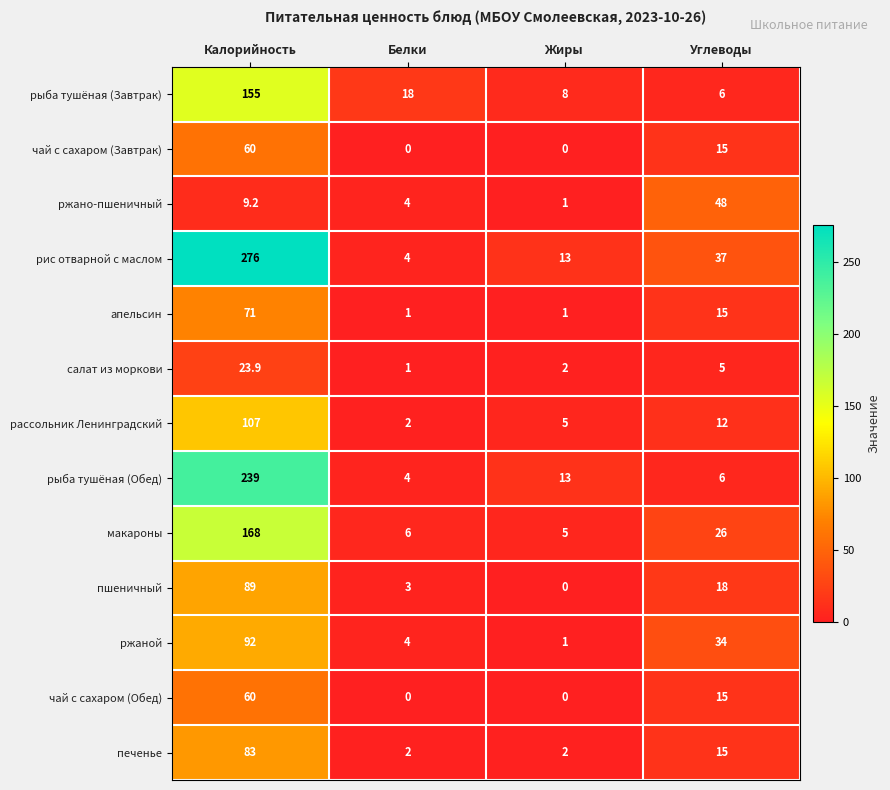

What is the spread (max minus min) of values at Белки?

18.0